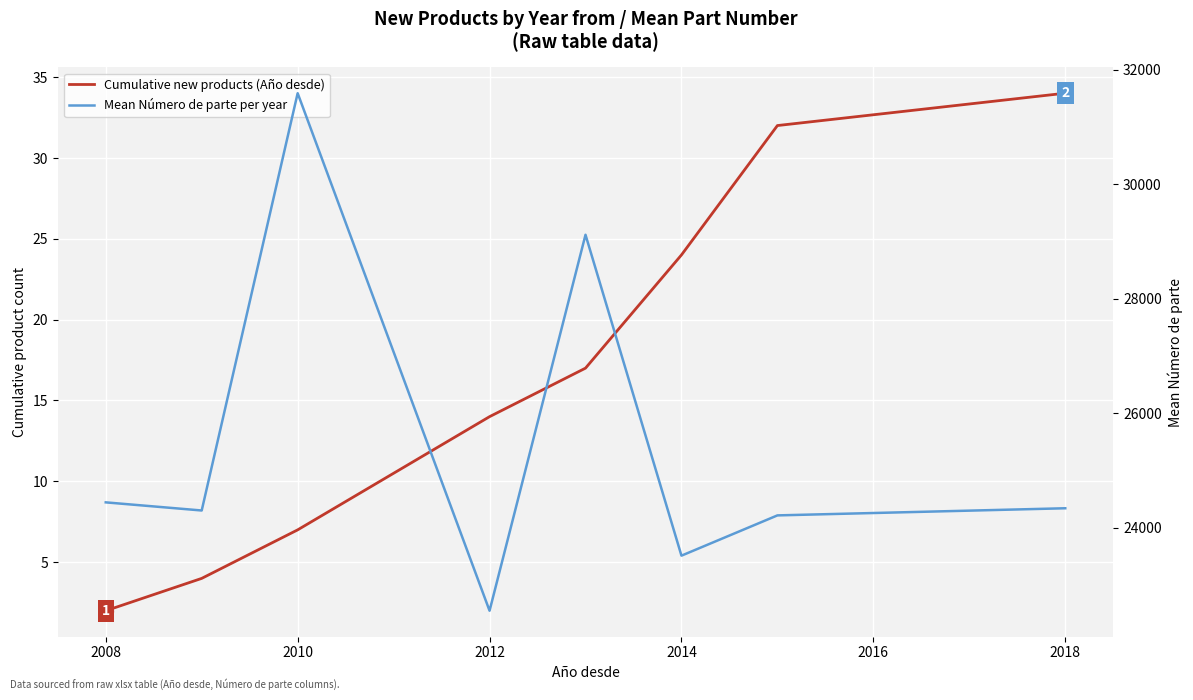

Rank the series by their maximum value, from highest to lowest.

Mean Número de parte per year, Cumulative new products (Año desde)